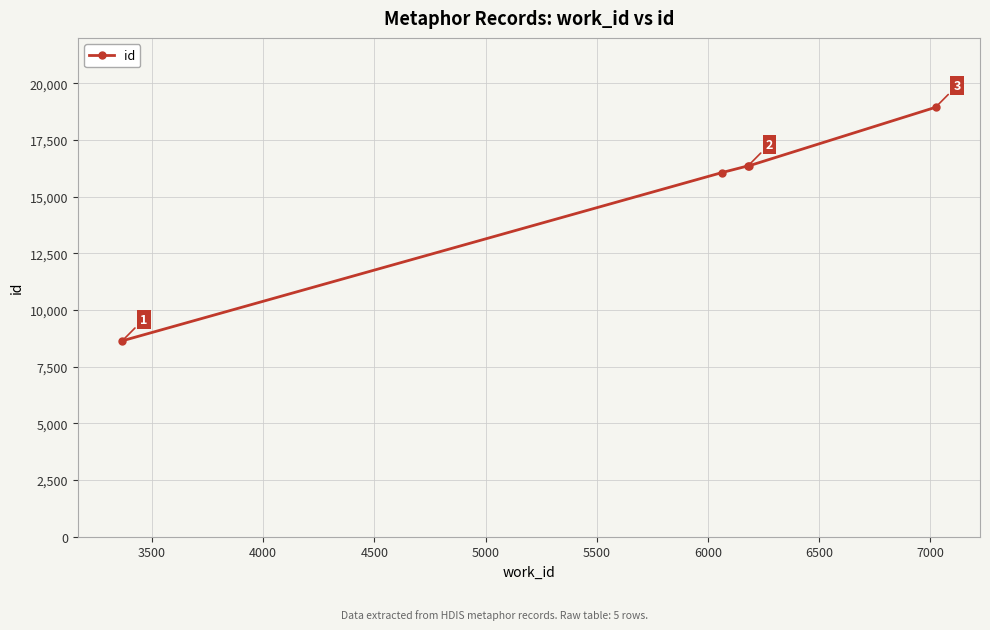

What is the difference between the maximum and minimum values?

10298